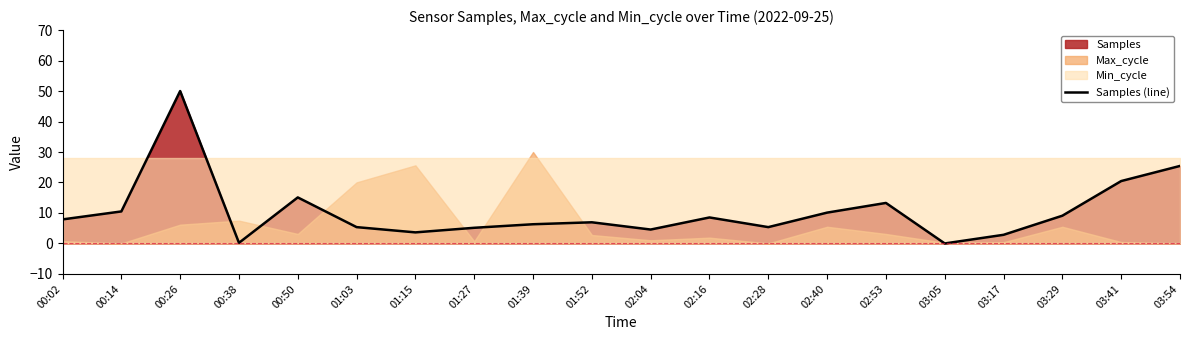

Which label corresponds to the largest value in the chart?

00:26